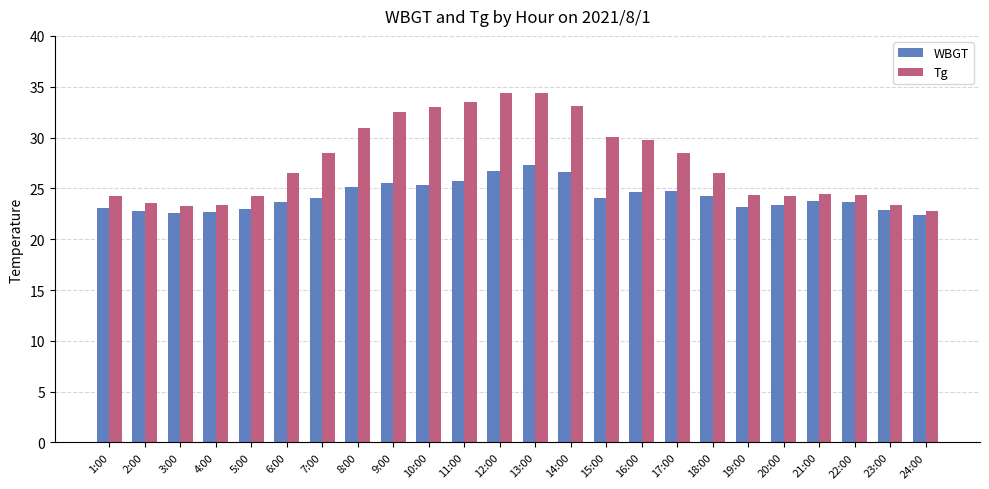

Which series changed the most between 12:00 and 18:00?

Tg